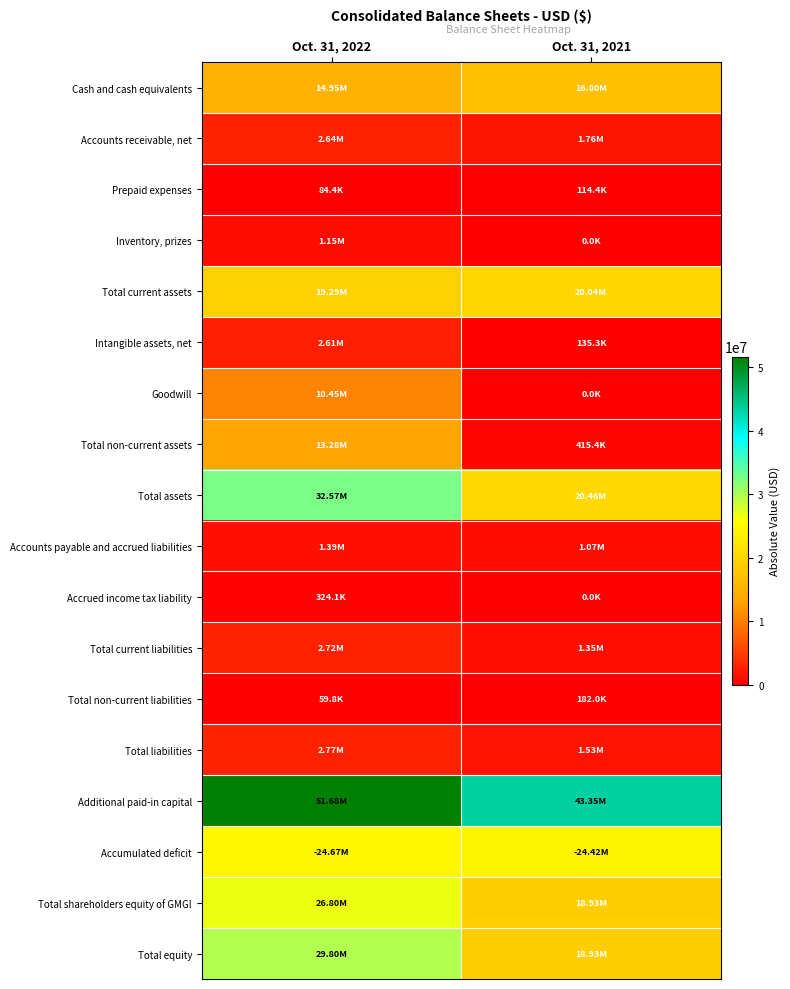

Reading right to left, transcribe all the data shown in this chart.

Cash and cash equivalents: Oct. 31, 2021=16797656	Oct. 31, 2022=14949673
Accounts receivable, net: Oct. 31, 2021=1762725	Oct. 31, 2022=2641023
Prepaid expenses: Oct. 31, 2021=114426	Oct. 31, 2022=84372
Inventory, prizes: Oct. 31, 2021=0	Oct. 31, 2022=1147591
Total current assets: Oct. 31, 2021=20043502	Oct. 31, 2022=19288950
Intangible assets, net: Oct. 31, 2021=135263	Oct. 31, 2022=2607075
Goodwill: Oct. 31, 2021=0	Oct. 31, 2022=10452324
Total non-current assets: Oct. 31, 2021=415446	Oct. 31, 2022=13282463
Total assets: Oct. 31, 2021=20458948	Oct. 31, 2022=32571413
Accounts payable and accrued liabilities: Oct. 31, 2021=1074786	Oct. 31, 2022=1385076
Accrued income tax liability: Oct. 31, 2021=0	Oct. 31, 2022=324147
Total current liabilities: Oct. 31, 2021=1348815	Oct. 31, 2022=2715154
Total non-current liabilities: Oct. 31, 2021=182024	Oct. 31, 2022=59778
Total liabilities: Oct. 31, 2021=1530839	Oct. 31, 2022=2774932
Additional paid-in capital: Oct. 31, 2021=43354366	Oct. 31, 2022=51677727
Accumulated deficit: Oct. 31, 2021=24424809	Oct. 31, 2022=24674847
Total shareholders equity of GMGI: Oct. 31, 2021=18928109	Oct. 31, 2022=26797415
Total equity: Oct. 31, 2021=18928109	Oct. 31, 2022=29796481